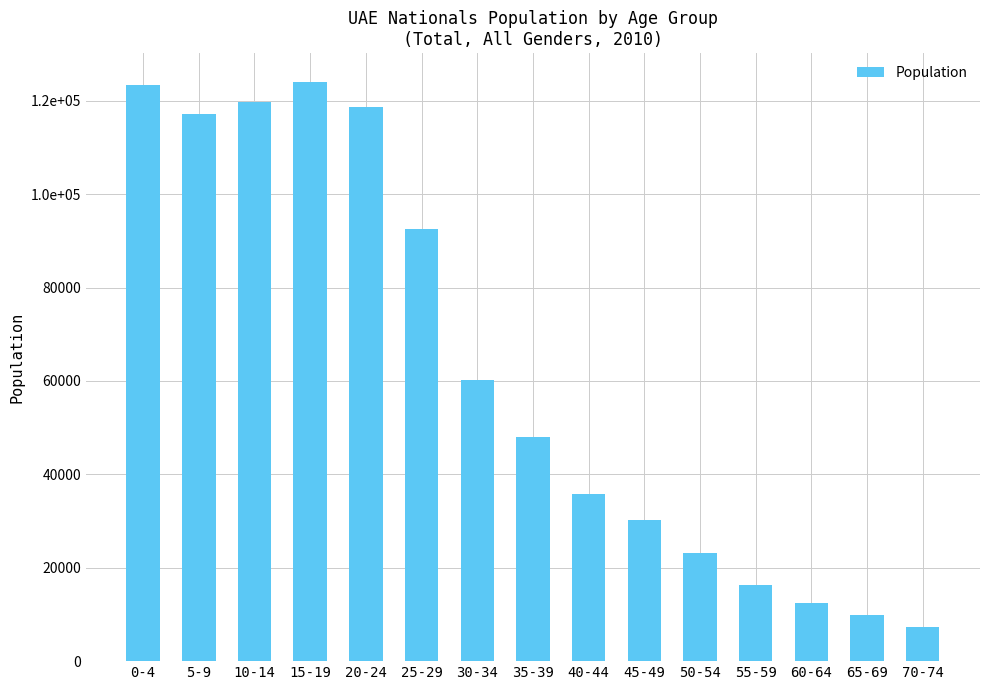

Which category has the lowest value across all series?

70-74